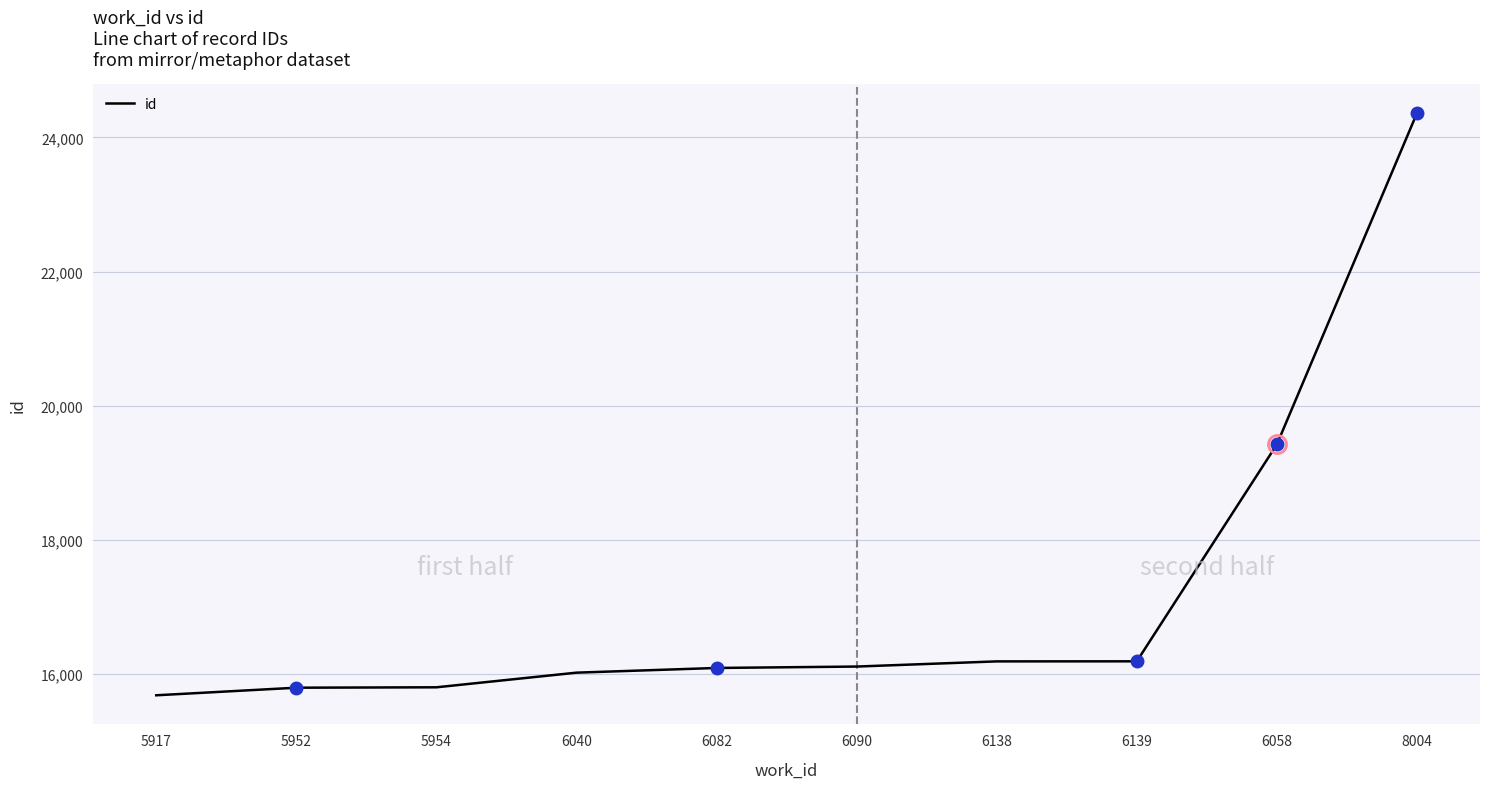

What is the change in value from 6139 to 6058?

+3232